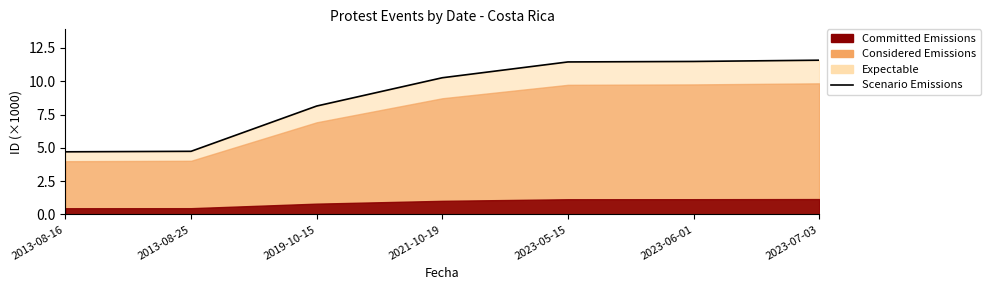

How many data points does each series have?

7